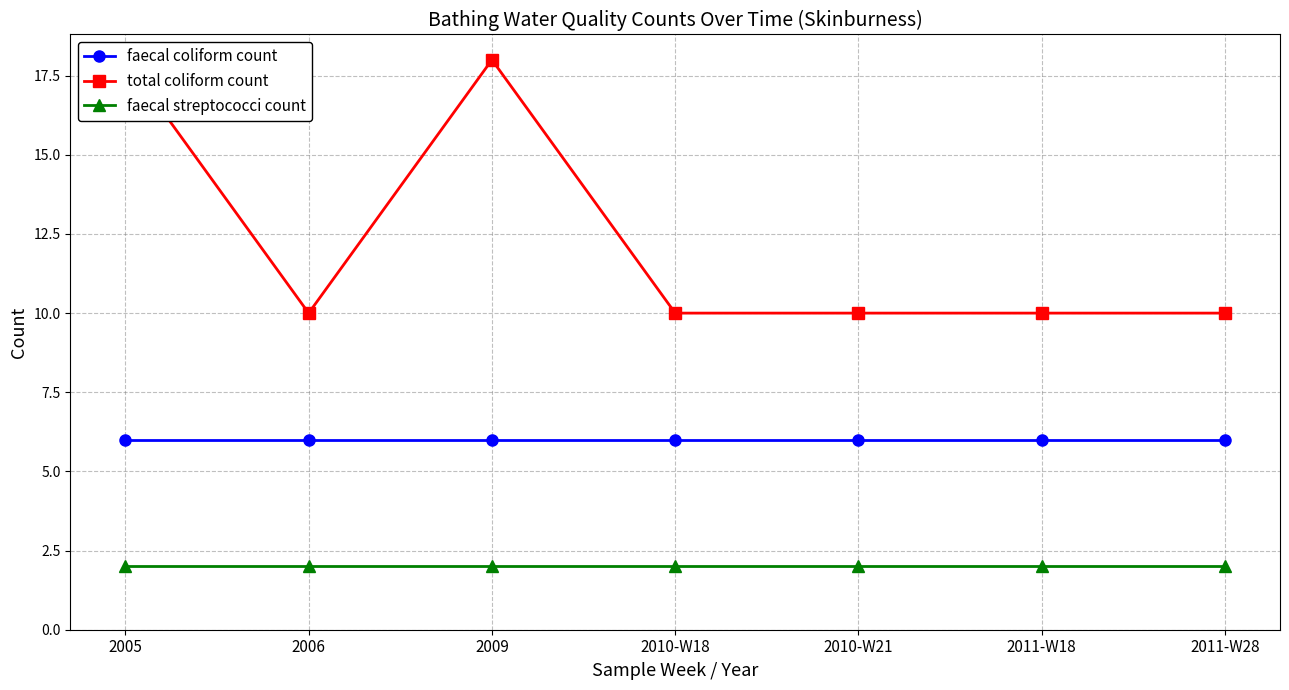

Is it true that total coliform count equals 15 at 2011-W28?

False